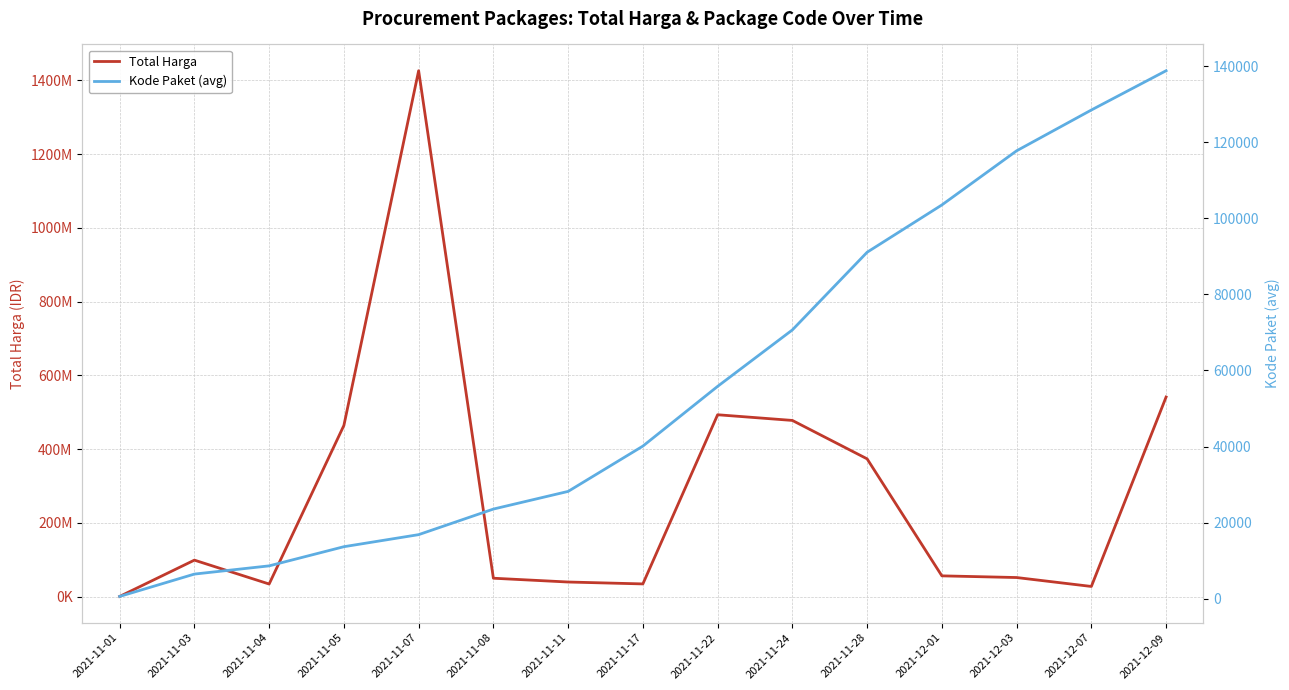

What is the difference between the Total Harga values at 2021-11-01 and 2021-11-11?

39106400.0